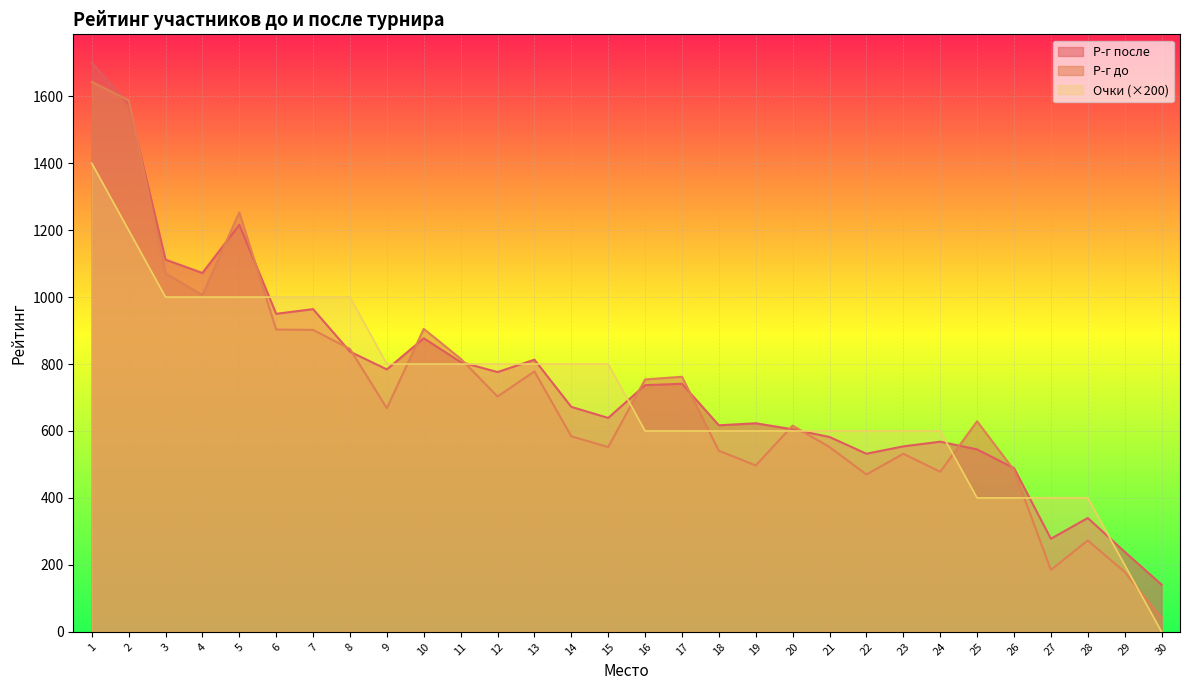

What is the value of the Р-г после point at the 23rd from the left?

554